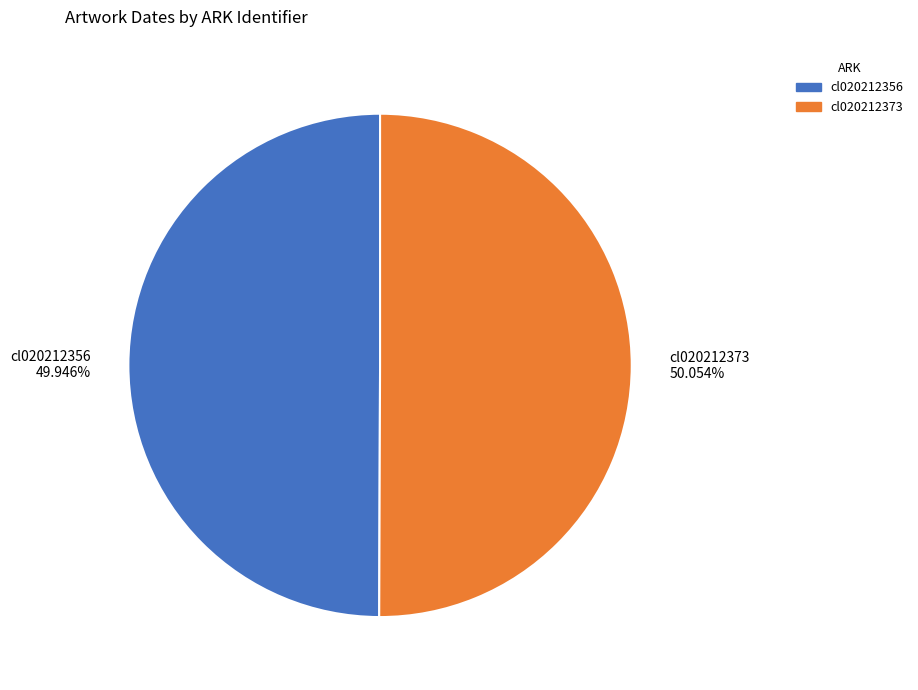

What is the total percentage of cl020212373 and cl020212356?

100.0%